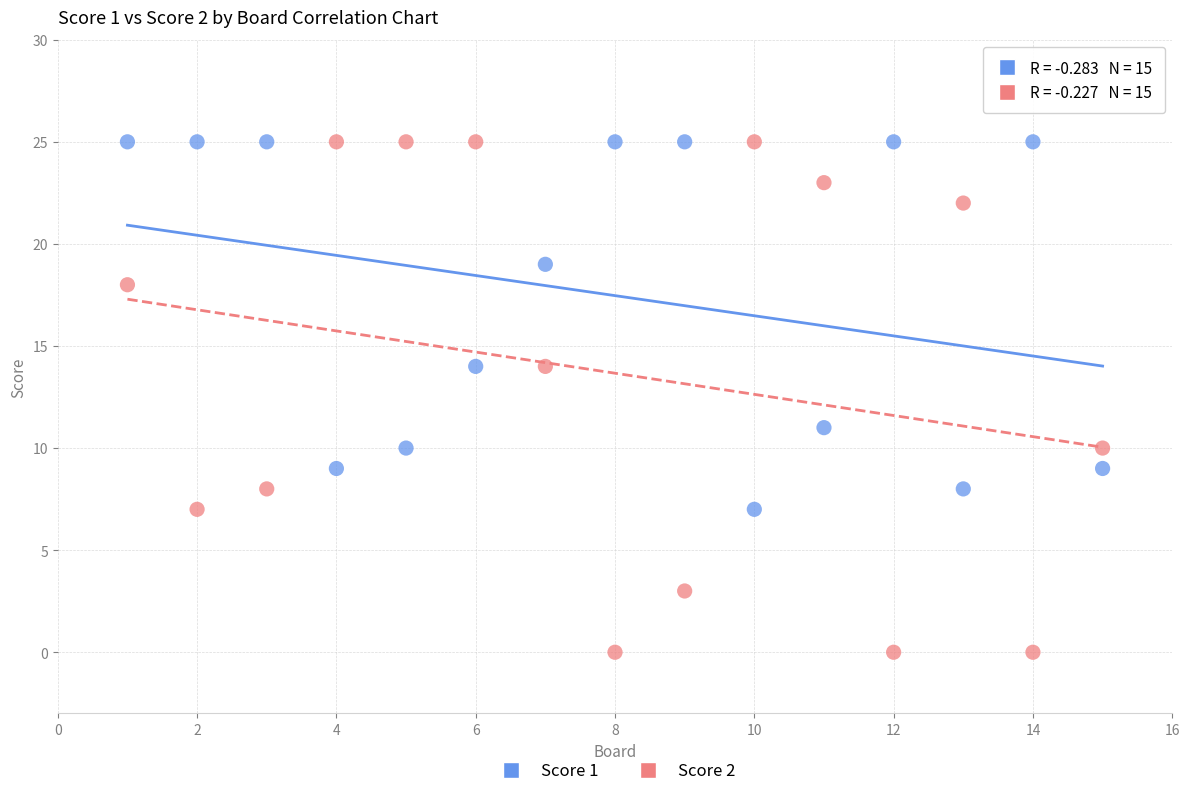

Which series has the widest spread of Y values?

Score 2